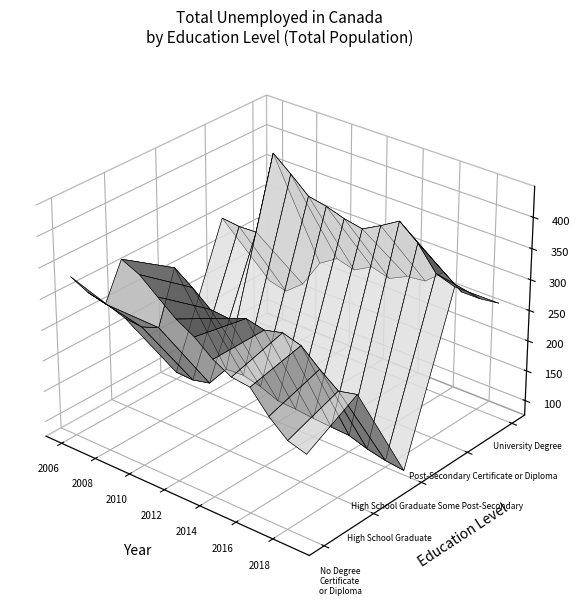

Reading right to left, list all the values displayed in this chart.

No Degree, Certificate, or Diploma: 2019=208.8	2018=217.5	2017=242.9	2016=276.4	2015=280.1	2014=295.8	2013=319.1	2012=335.5	2011=358.5	2010=382.1	2009=395.1	2008=313.5	2007=320.5	2006=334.6
High School Graduate: 2019=254.3	2018=247.5	2017=269.8	2016=295.3	2015=303.9	2014=296.5	2013=303.2	2012=292.3	2011=295.1	2010=318.7	2009=339.2	2008=231.1	2007=220.7	2006=224.0
High School Graduate Some Post-Secondary: 2019=83.0	2018=86.5	2017=93.1	2016=102.8	2015=104.5	2014=106.4	2013=109.5	2012=111.1	2011=122.8	2010=129.9	2009=128.1	2008=92.5	2007=85.8	2006=87.1
Post-Secondary Certificate or Diploma: 2019=333.8	2018=343.8	2017=381.1	2016=405.1	2015=387.3	2014=371.5	2013=377.3	2012=386.6	2011=392.4	2010=417.7	2009=441.2	2008=302.3	2007=301.1	2006=304.4
University Degree: 2019=263.9	2018=259.9	2017=259.7	2016=280.9	2015=255.5	2014=252.0	2013=237.6	2012=246.0	2011=229.7	2010=237.9	2009=219.2	2008=172.7	2007=149.1	2006=156.2